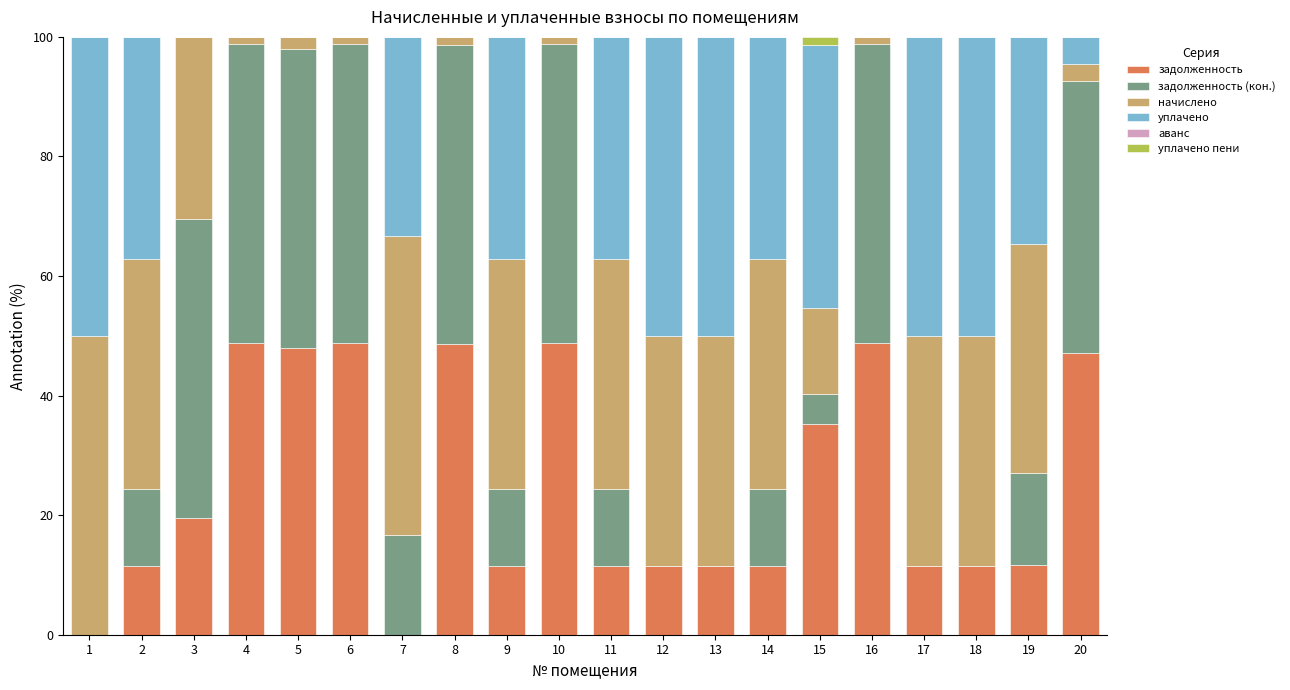

The задолженность series shows 11.6 at 18. True or false?

True